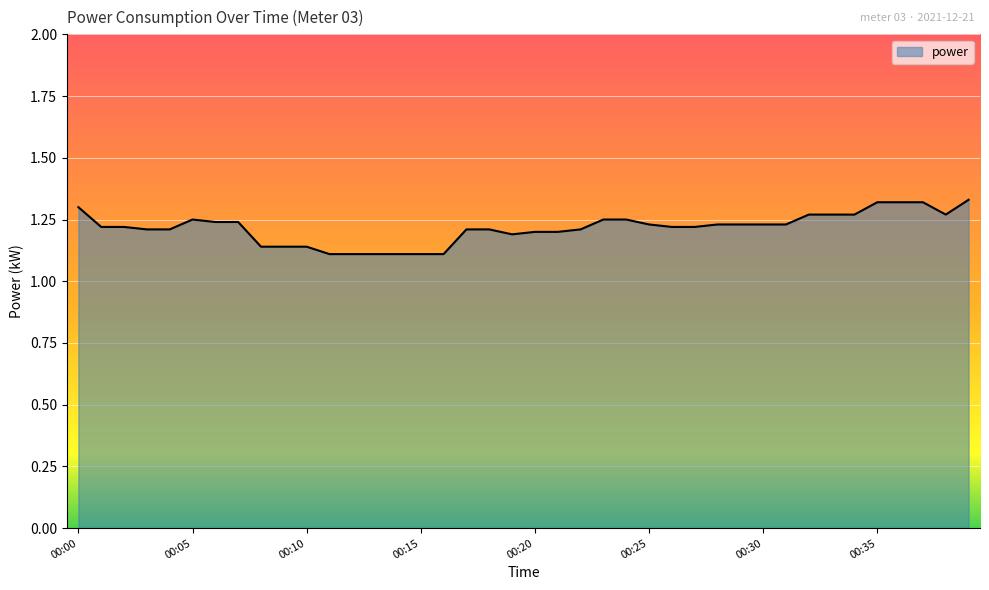

Which label corresponds to the smallest value in the chart?

00:11